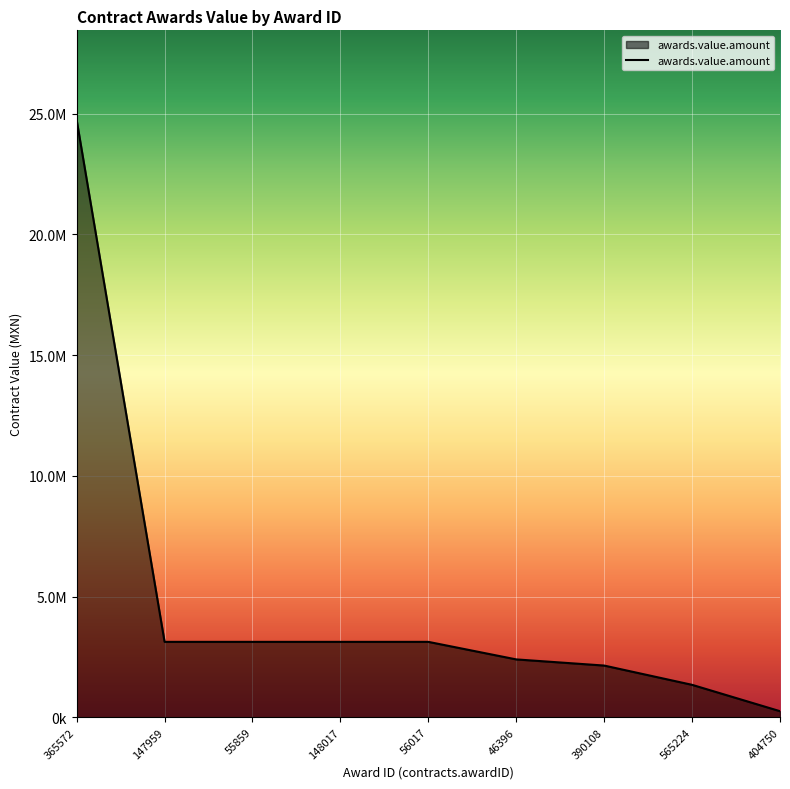

Does the chart have visible grid lines?

Yes